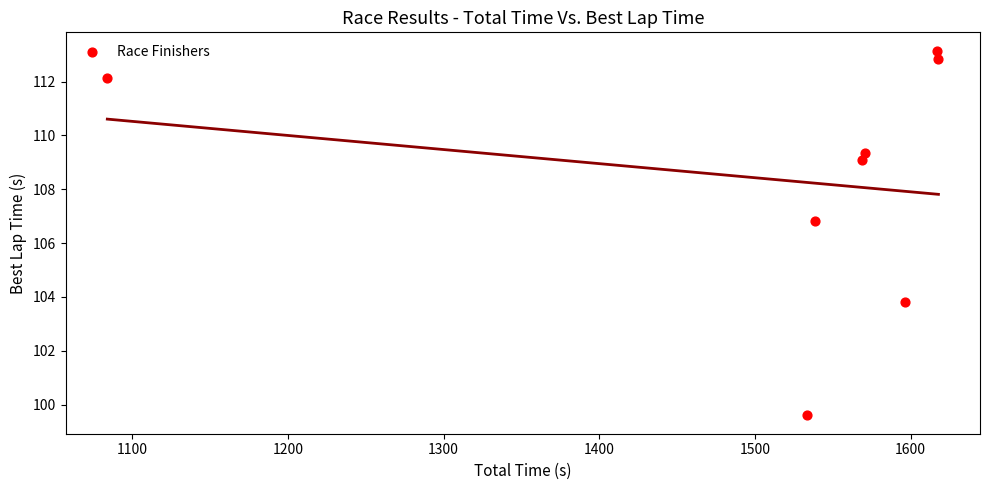

What Y value in the scatter plot is closest to 106?

106.8